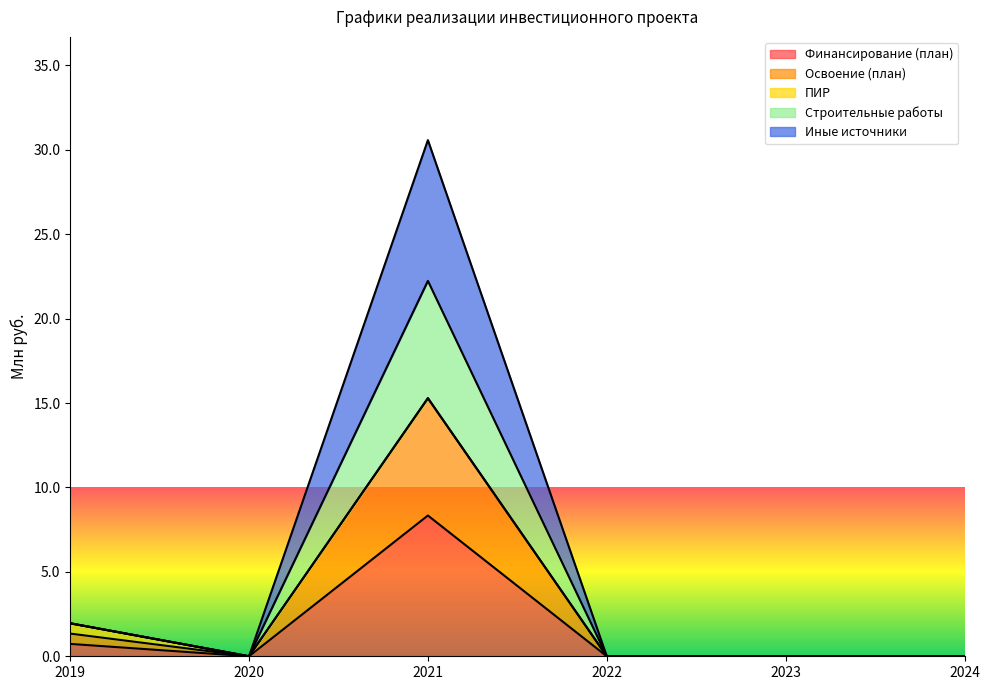

The Финансирование (план) series shows 4.2 at 2022. True or false?

False